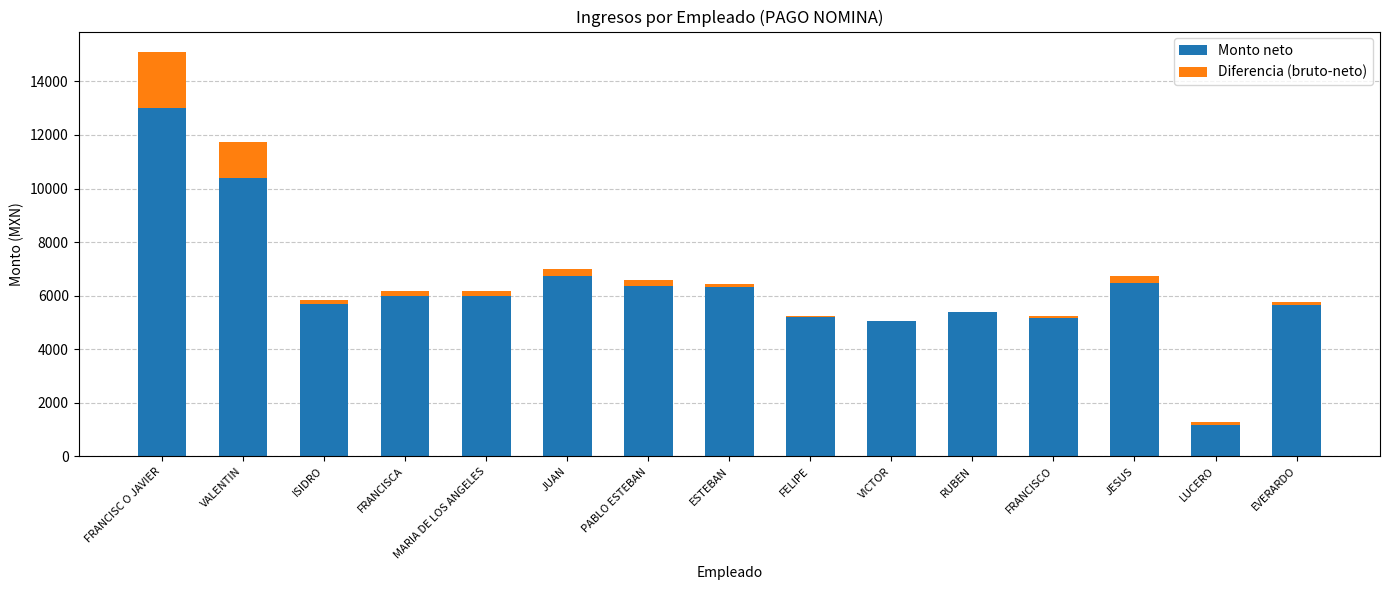

What is the label of the 4th bar from the left?

FRANCISCA